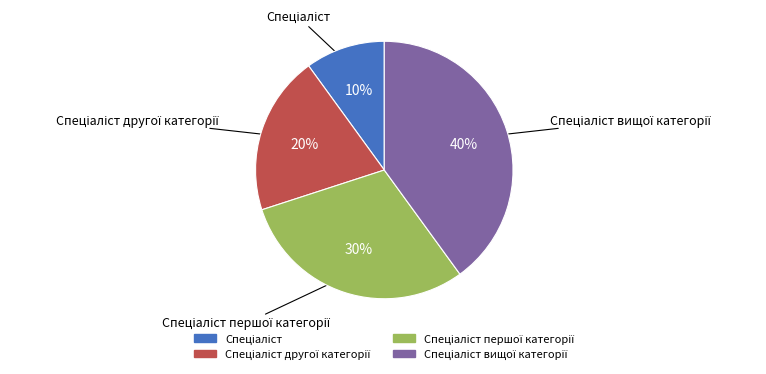

To the nearest percent, what is the average slice percentage?

25%